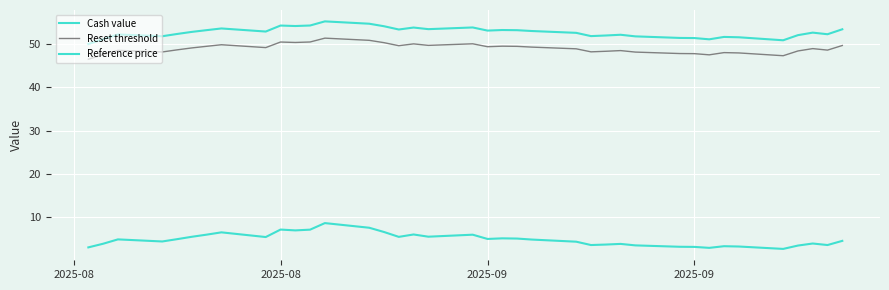

How many lines are shown in the chart?

3